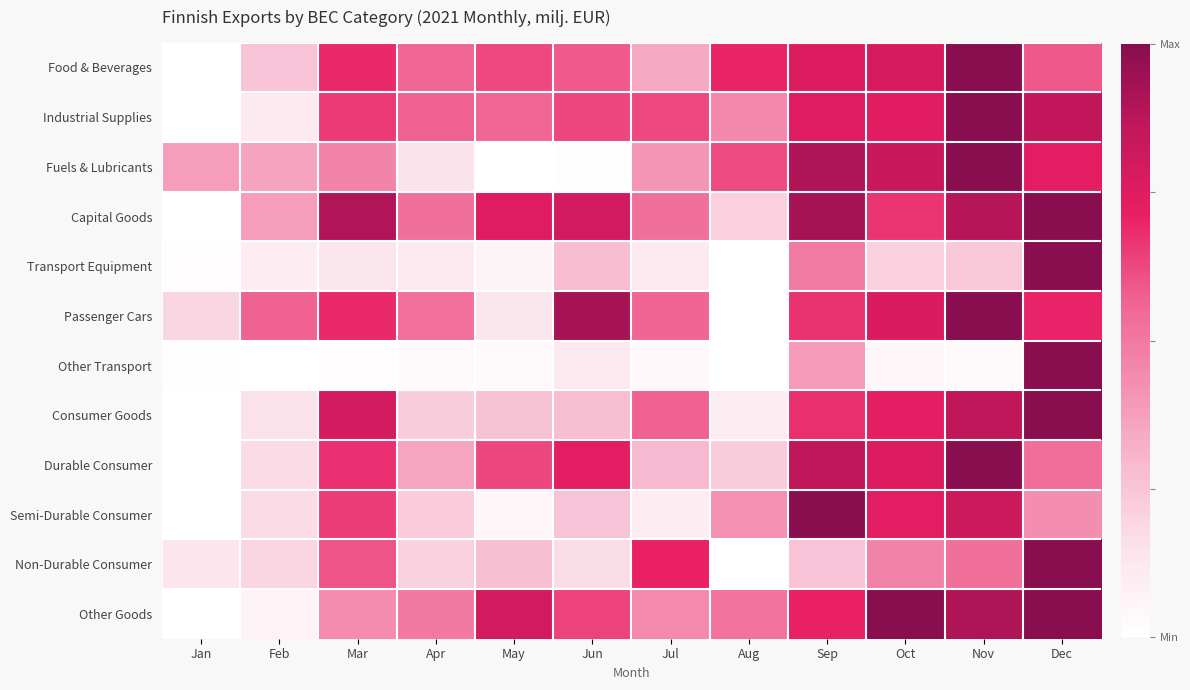

How many series are shown in this chart?

12